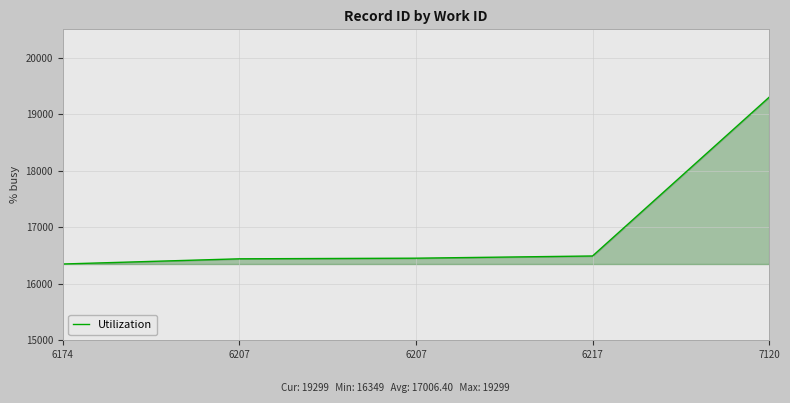

How many lines are shown in the chart?

1